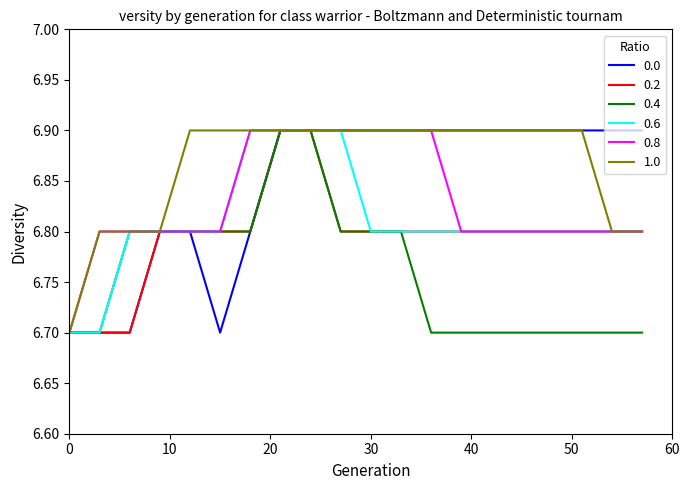

What is the lowest value of the 1.0 series?

6.7